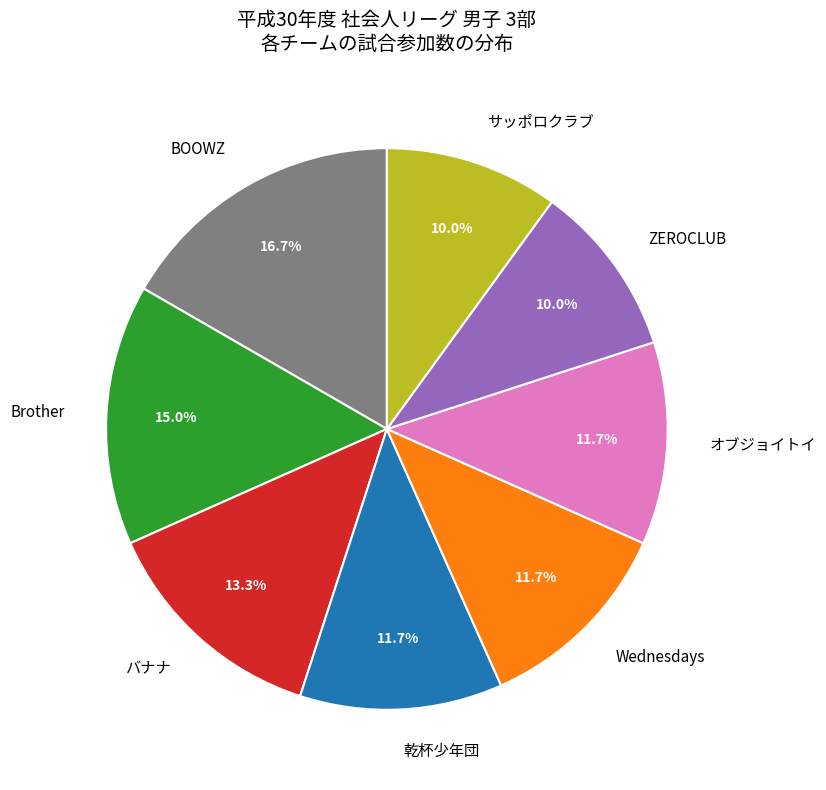

Approximately how many times larger is the value at ZEROCLUB compared to Brother?

0.7